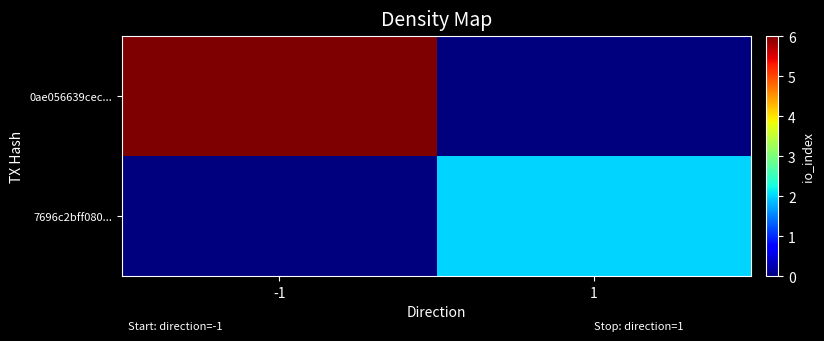

At how many categories does at least one series exceed 2?

1